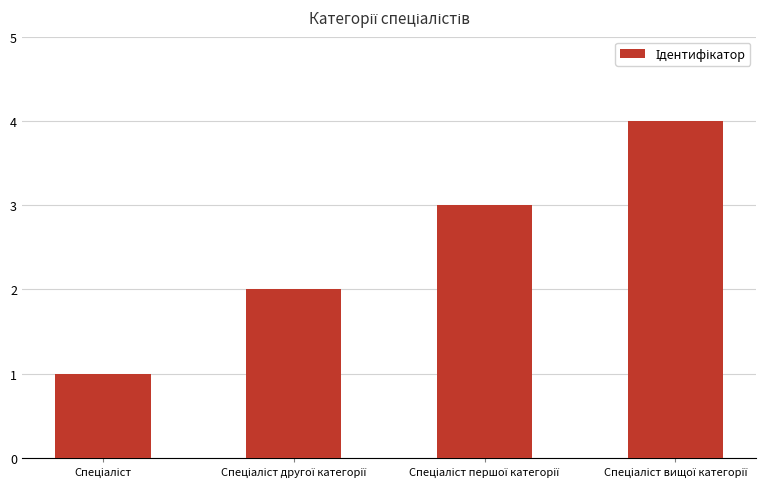

Are the bars horizontal?

No